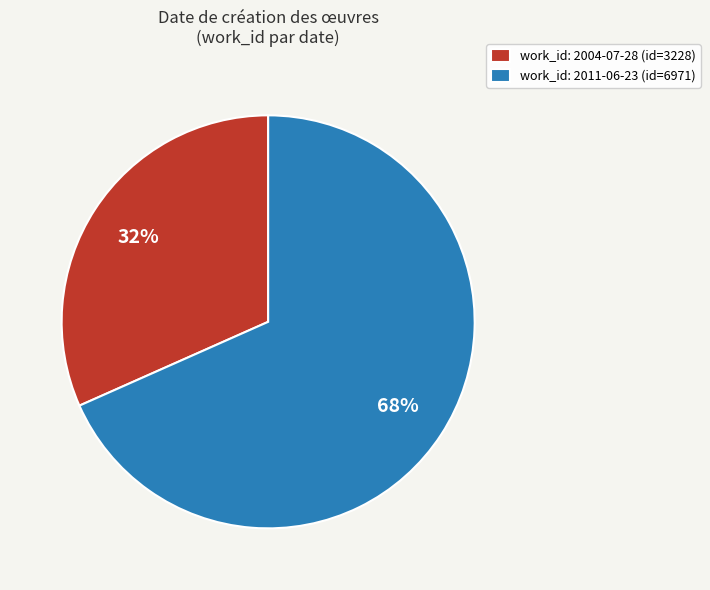

Is the sum of work_id: 2004-07-28 (id=3228) and work_id: 2011-06-23 (id=6971) greater than half?

Yes